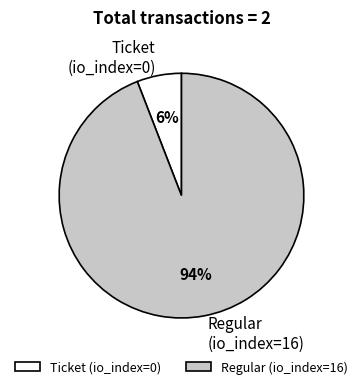

Do Regular (io_index=16) and Ticket (io_index=0) together represent more than half of the pie?

Yes